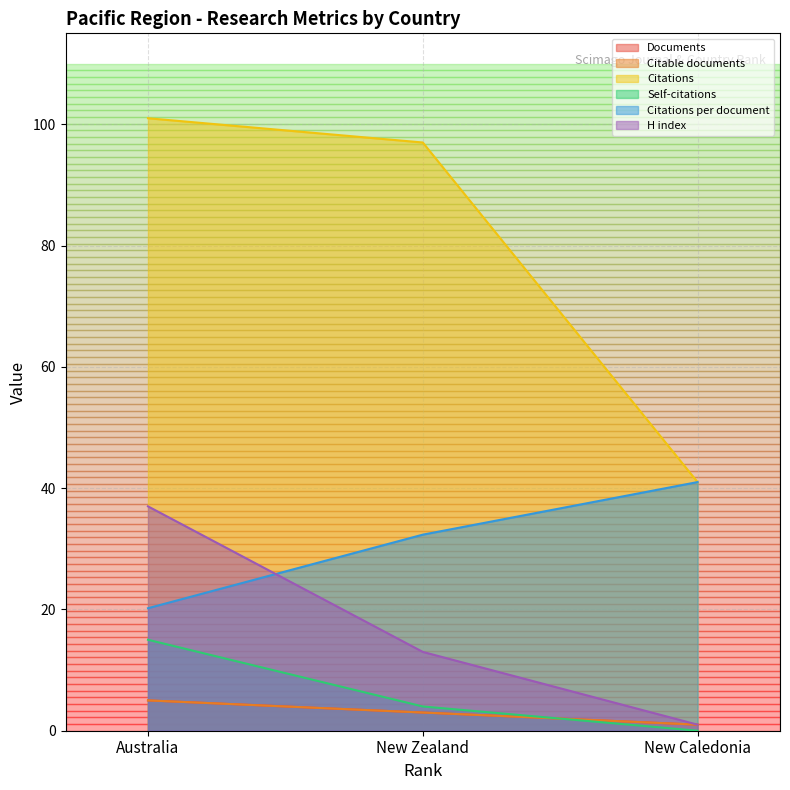

How many values in the Citable documents series are below 3?

1